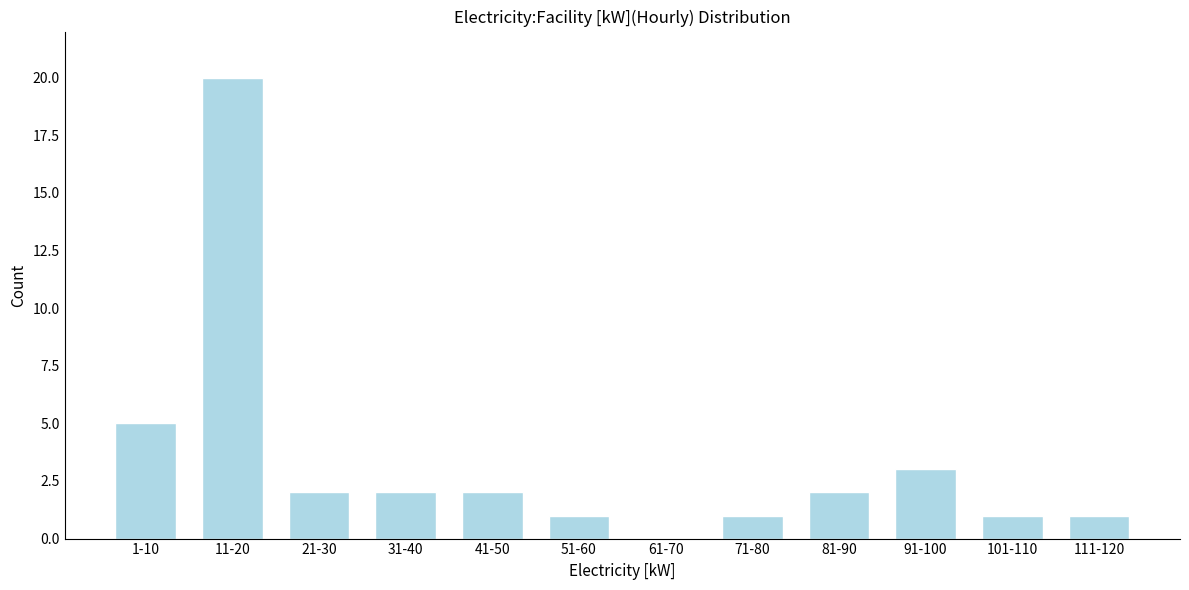

Reading left to right, transcribe all the data shown in this chart.

1-10=5	11-20=20	21-30=2	31-40=2	41-50=2	51-60=1	61-70=0	71-80=1	81-90=2	91-100=3	101-110=1	111-120=1